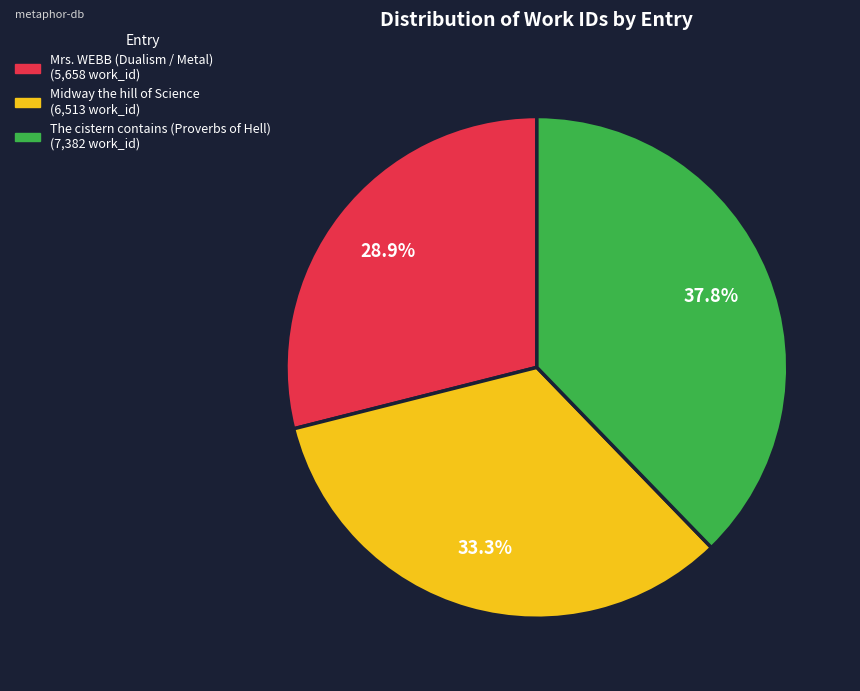

What is the total percentage of Mrs. WEBB (Dualism / Metal) and Midway the hill of Science?

62.2%